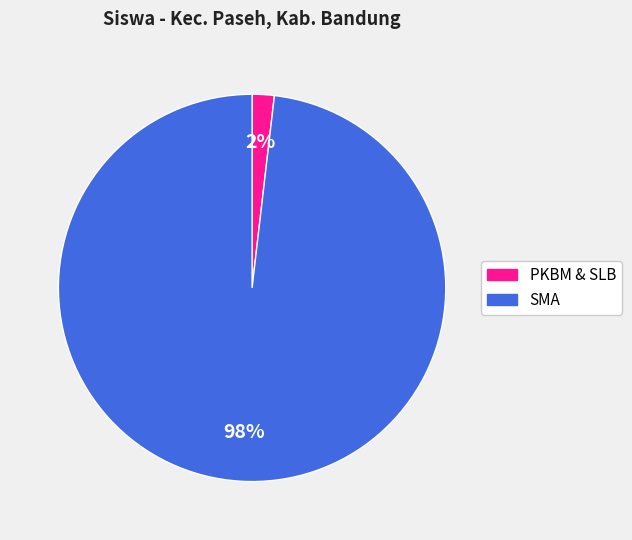

To the nearest percent, what is the difference between the largest and smallest slice percentages?

96%